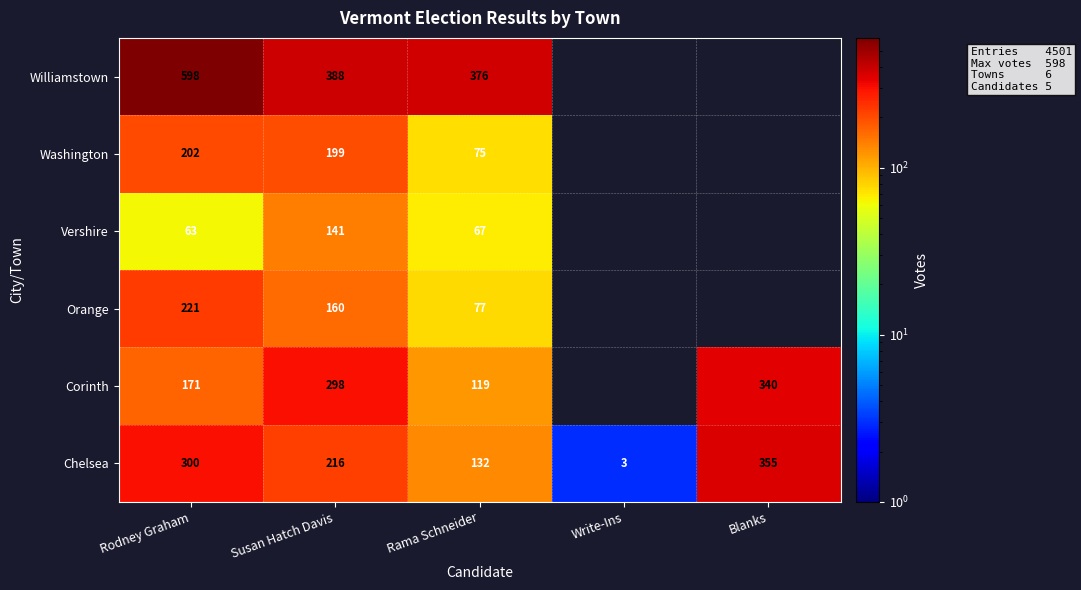

How many data points does each series have?

5